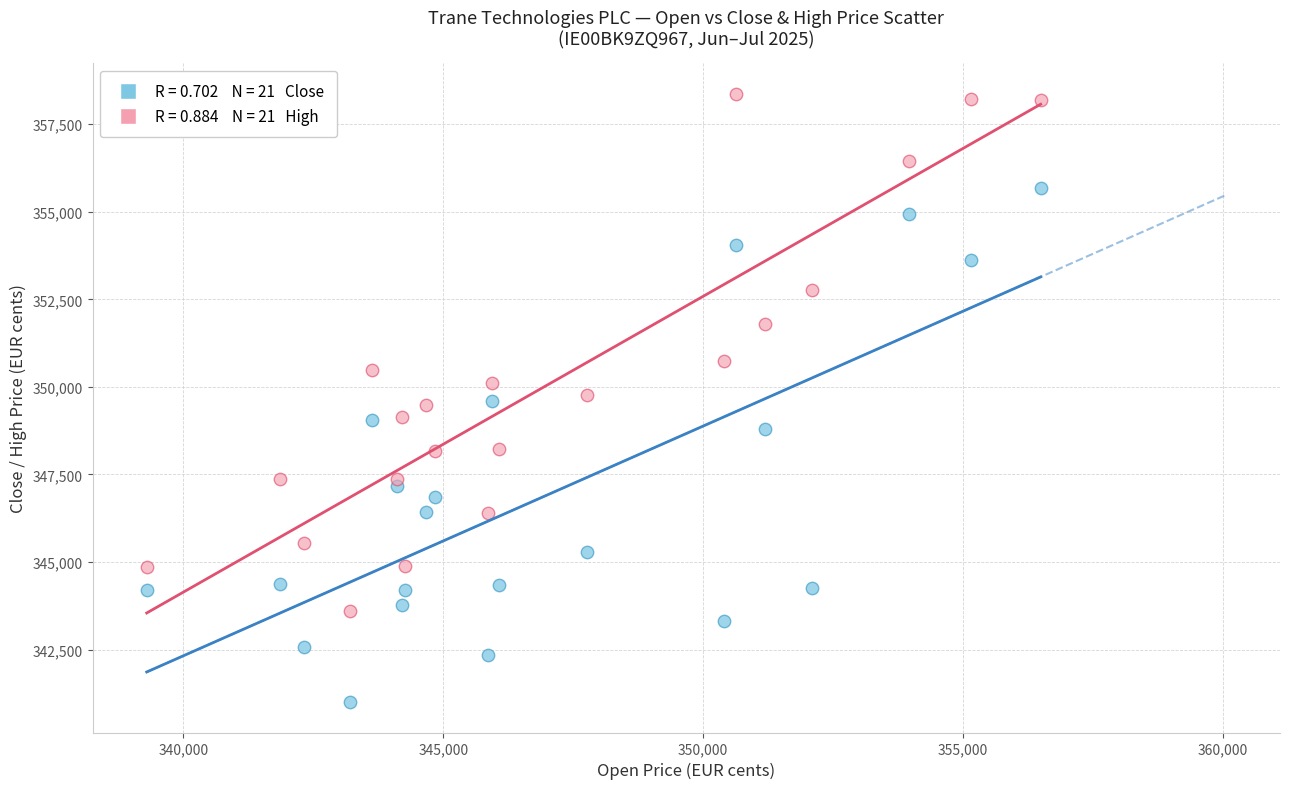

Across all data points, what is the range of X values (max minus min)?

17192